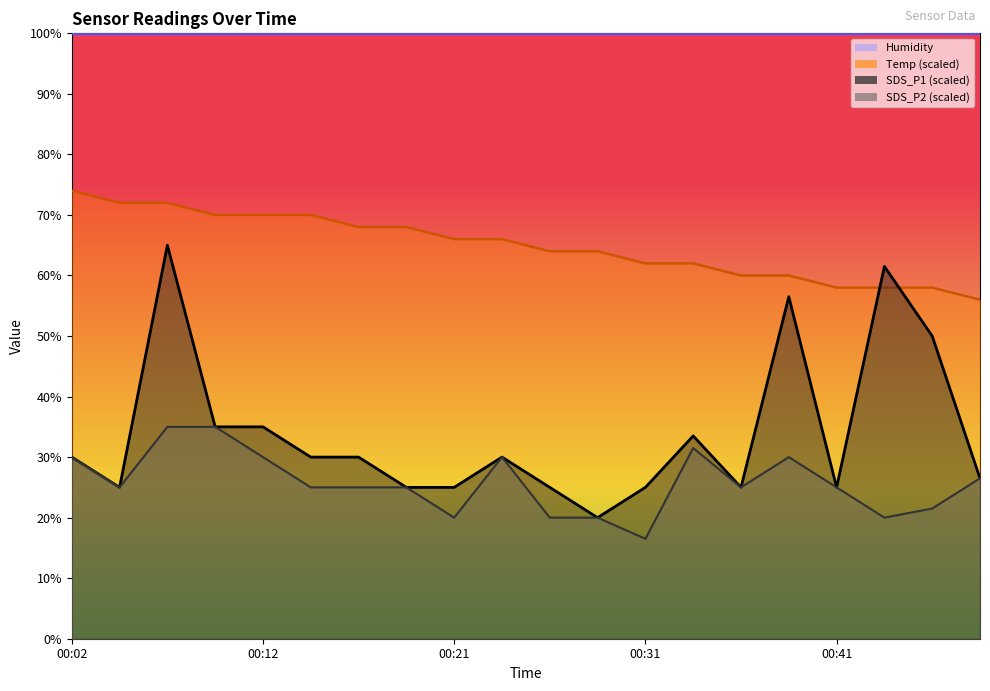

What is the sum of the Temp values at 00:29 and 00:07?

136.0